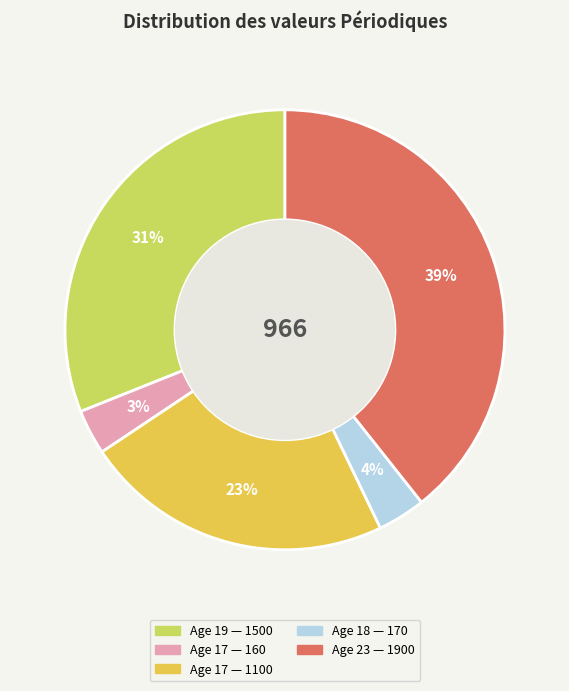

Is there any slice that represents more than half of the pie?

No